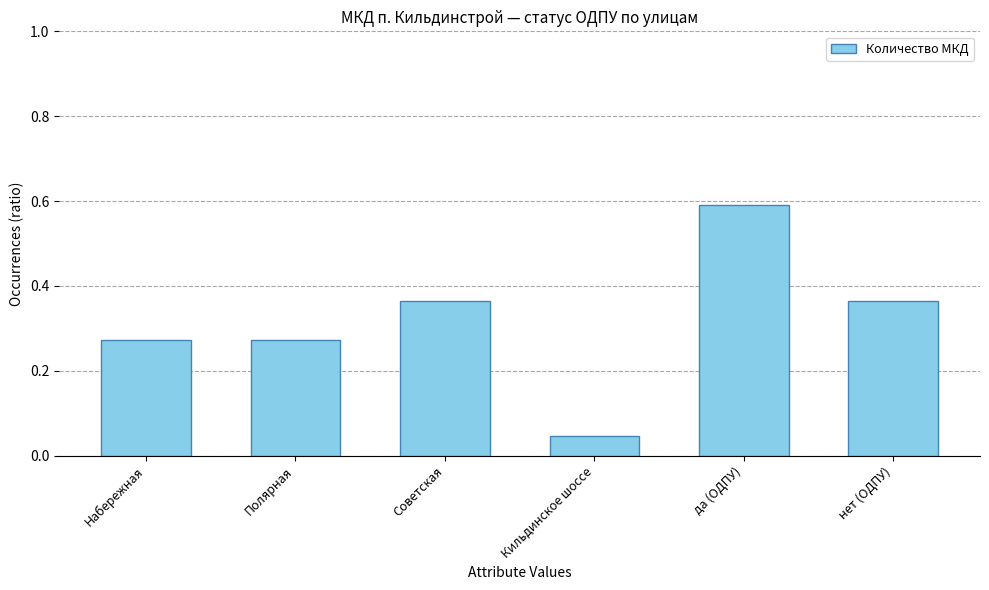

Is it true that the value at да (ОДПУ) is 0.1?

False